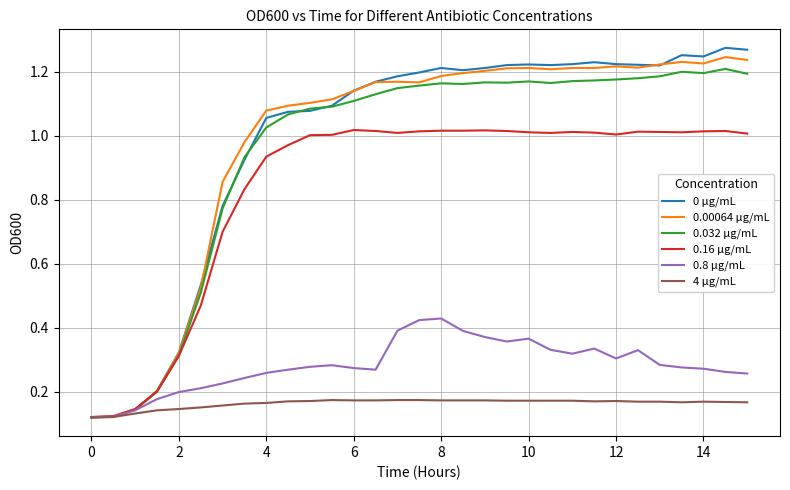

Which series has the widest spread of values?

0 μg/mL